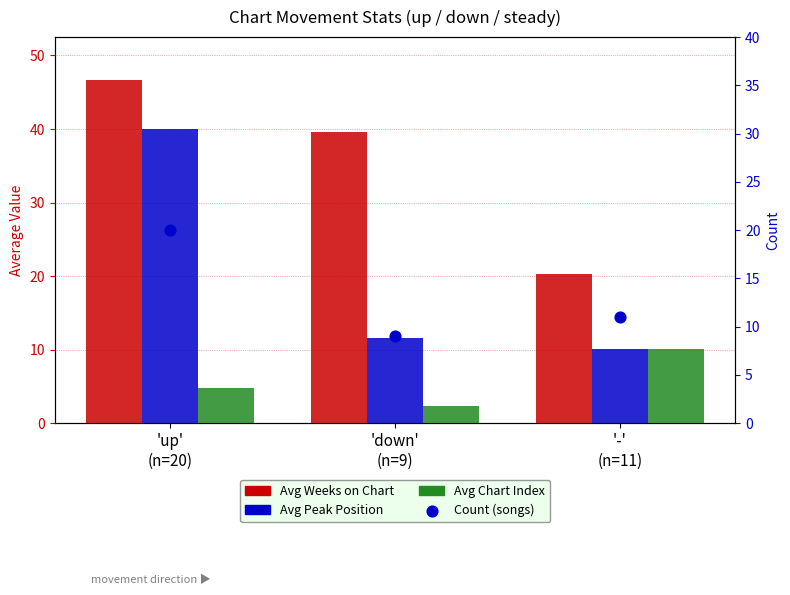

At which category is the sum across all series the highest?

'up'
(n=20)